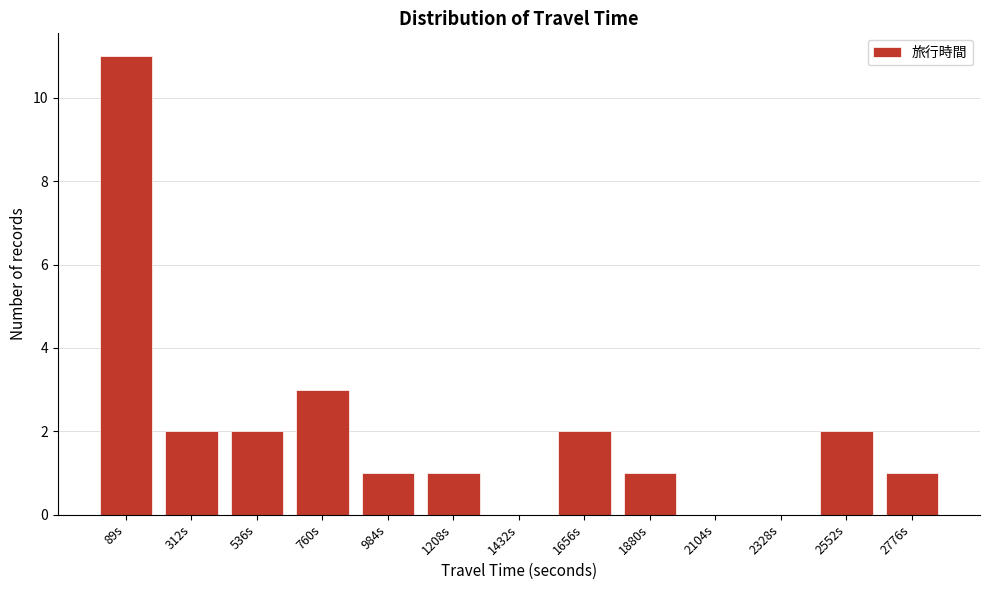

Reading right to left, transcribe all the data shown in this chart.

2776s=1	2552s=2	2328s=0	2104s=0	1880s=1	1656s=2	1432s=0	1208s=1	984s=1	760s=3	536s=2	312s=2	89s=11